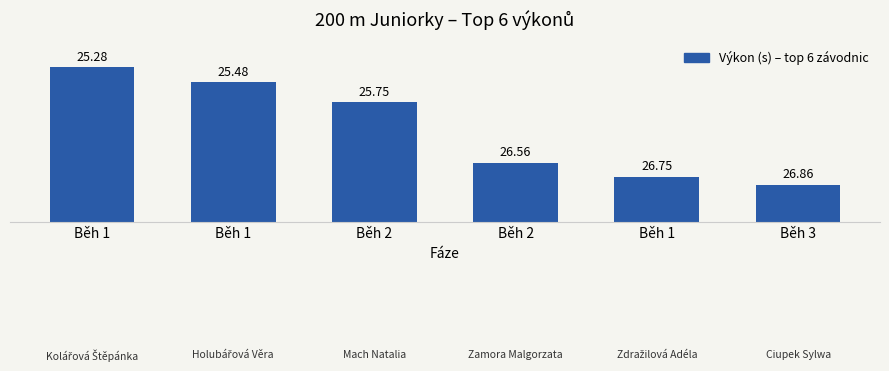

Reading left to right, what are all the values shown in this chart?

Běh 1=2.1	Běh 1=1.9	Běh 2=1.6	Běh 2=0.8	Běh 1=0.6	Běh 3=0.5